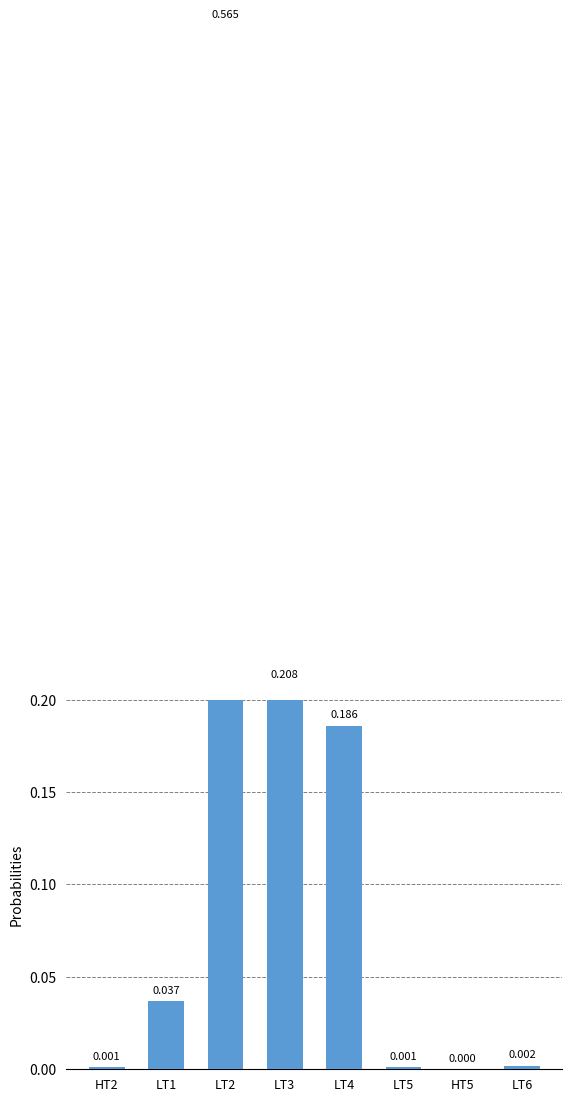

Is it true that the value at LT3 is 0.3?

False